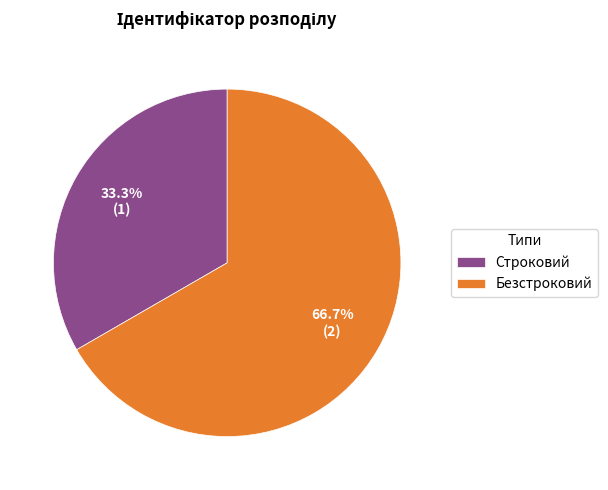

Is Строковий the majority of the pie?

No